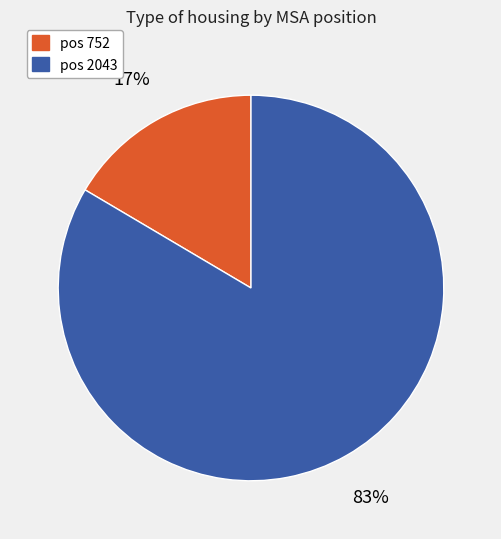

To the nearest percent, what is the average slice percentage?

50%